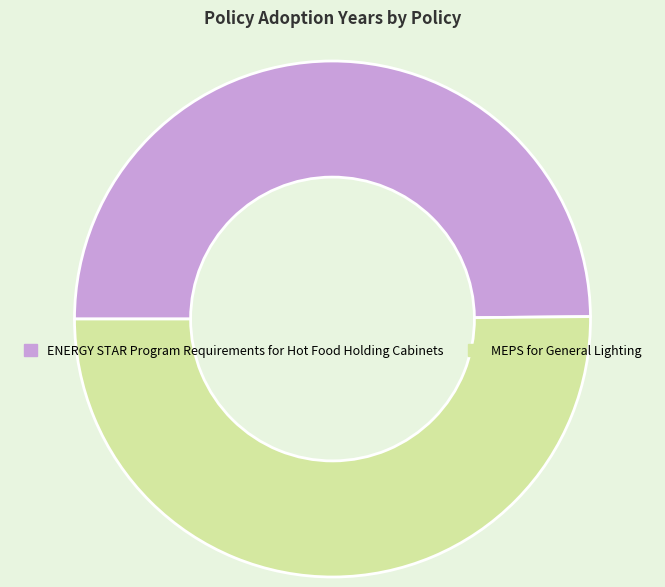

Is it true that MEPS for General Lighting is 64% of the pie?

False